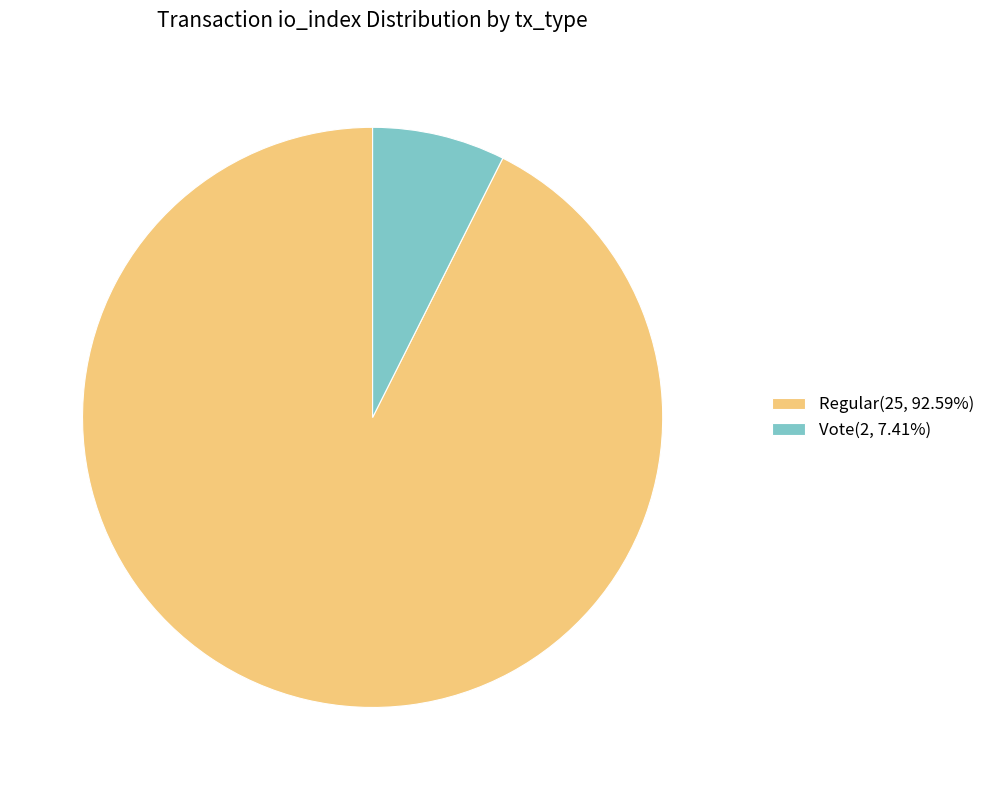

Is there a majority slice in this chart?

Yes